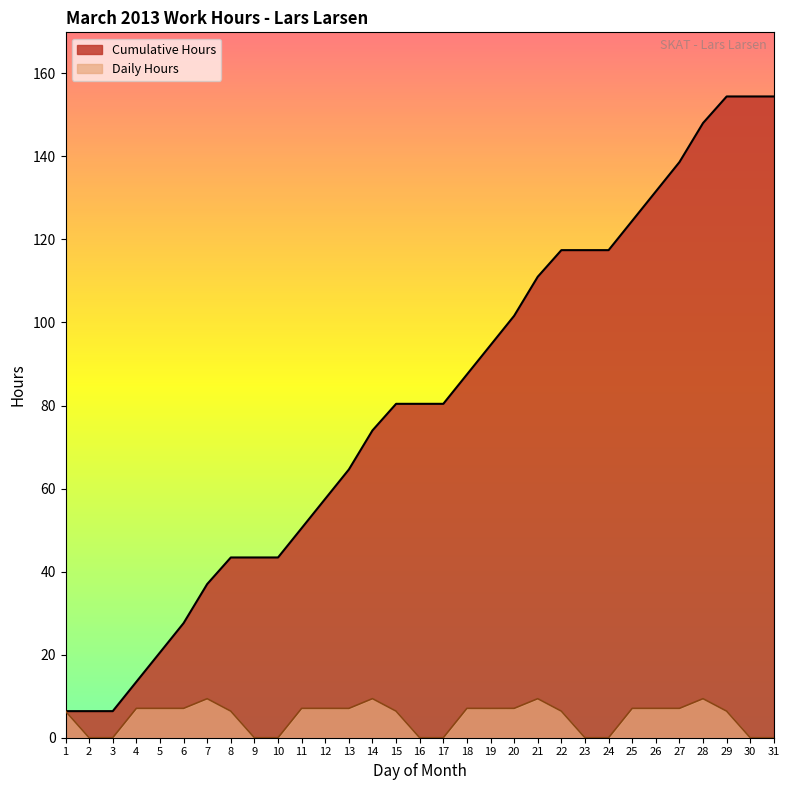

What is the maximum value for Cumulative Hours?

154.4